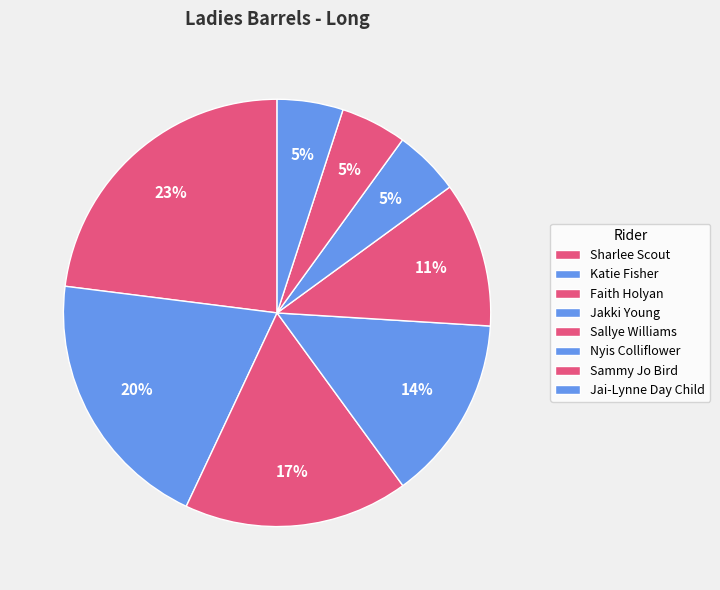

How many segments does this pie chart have?

8